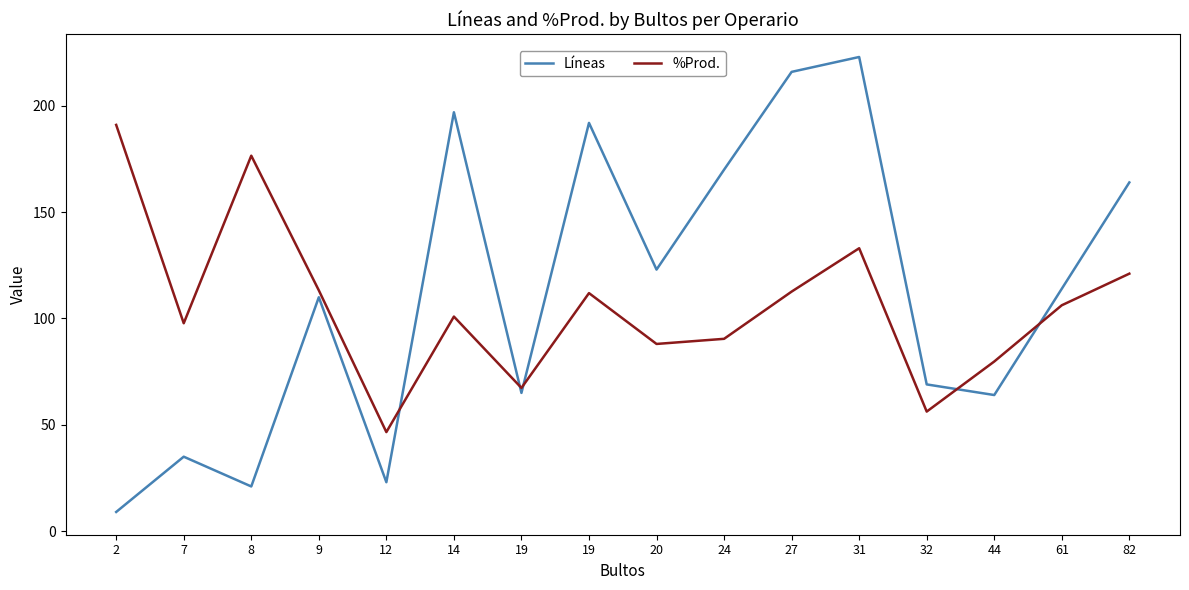

Does the chart have visible grid lines?

No